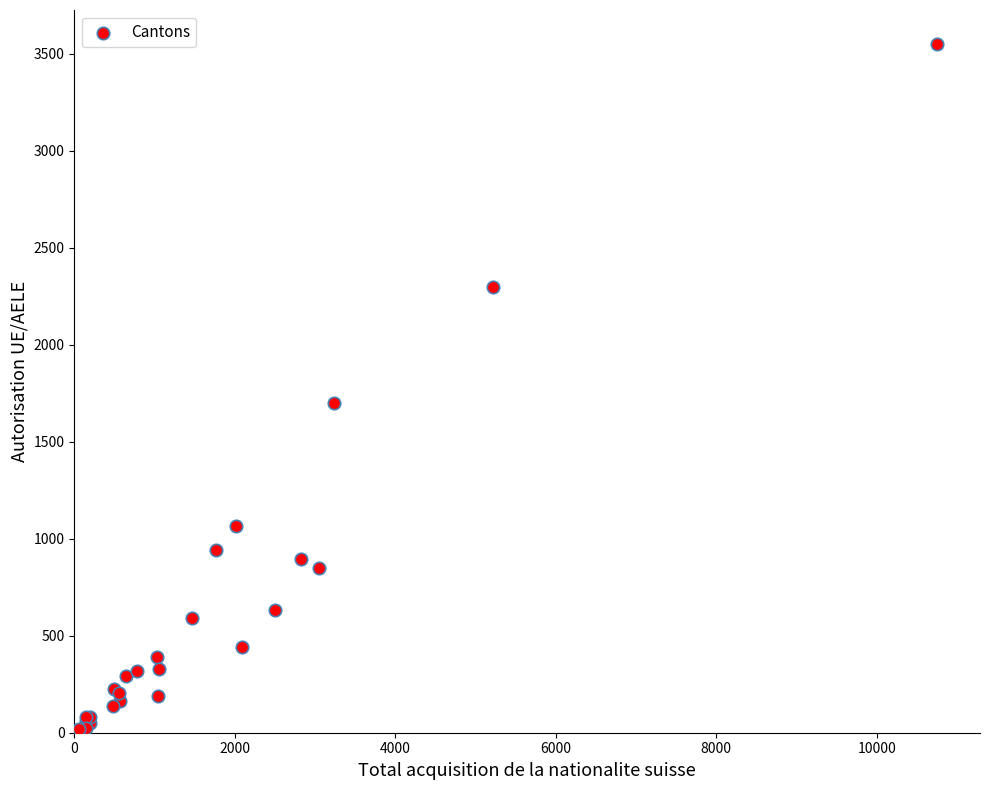

What Y value in the scatter plot is closest to 1781?

1701